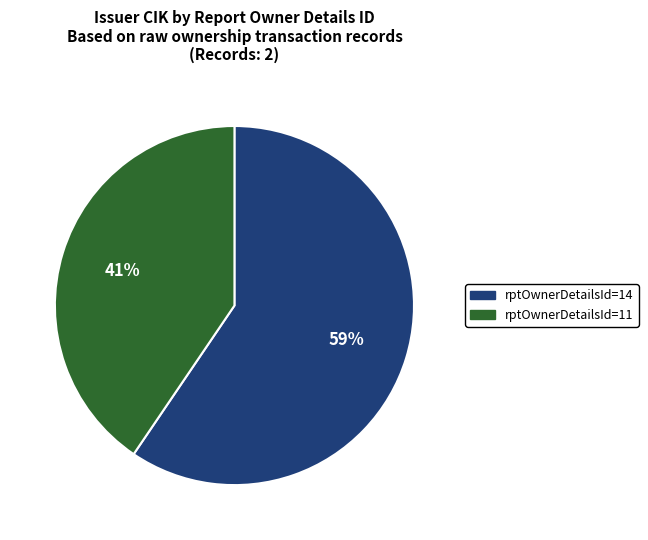

What percentage is the rptOwnerDetailsId=11 slice, to the nearest percent?

41%